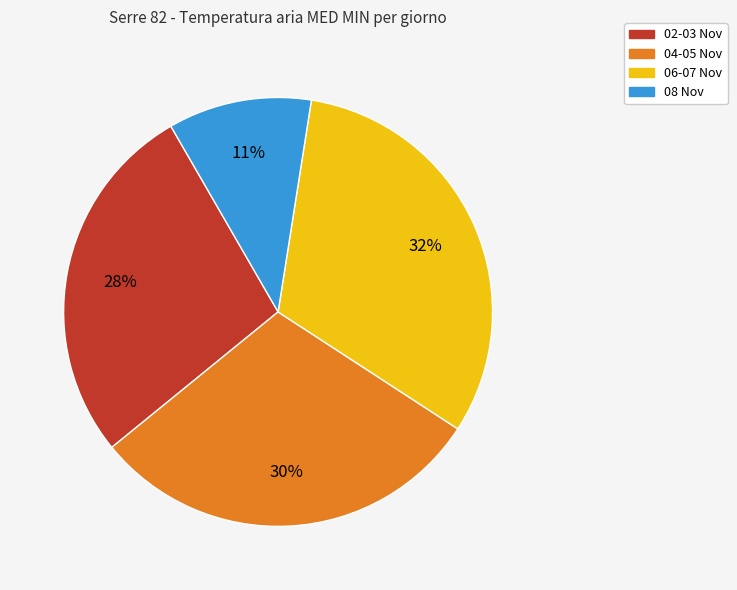

To the nearest percent, what is the average slice percentage?

25%